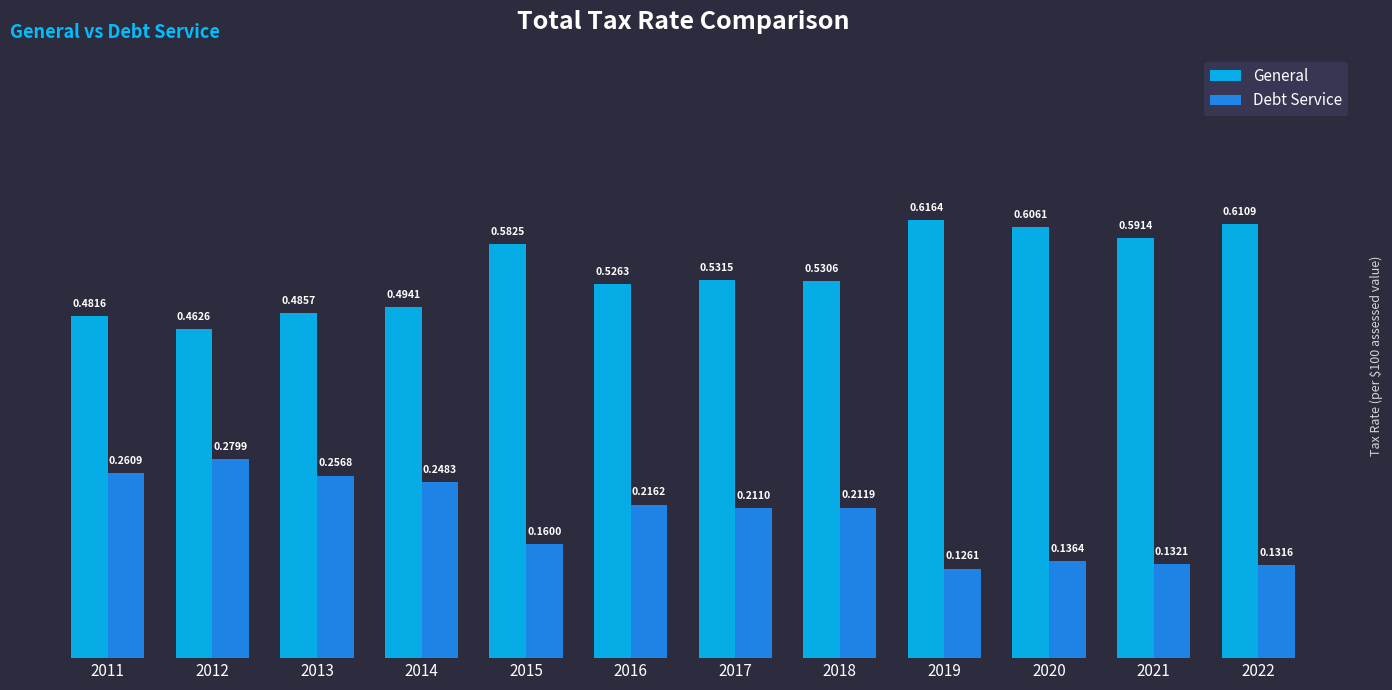

Which series changed the most between 2018 and 2021?

Debt Service